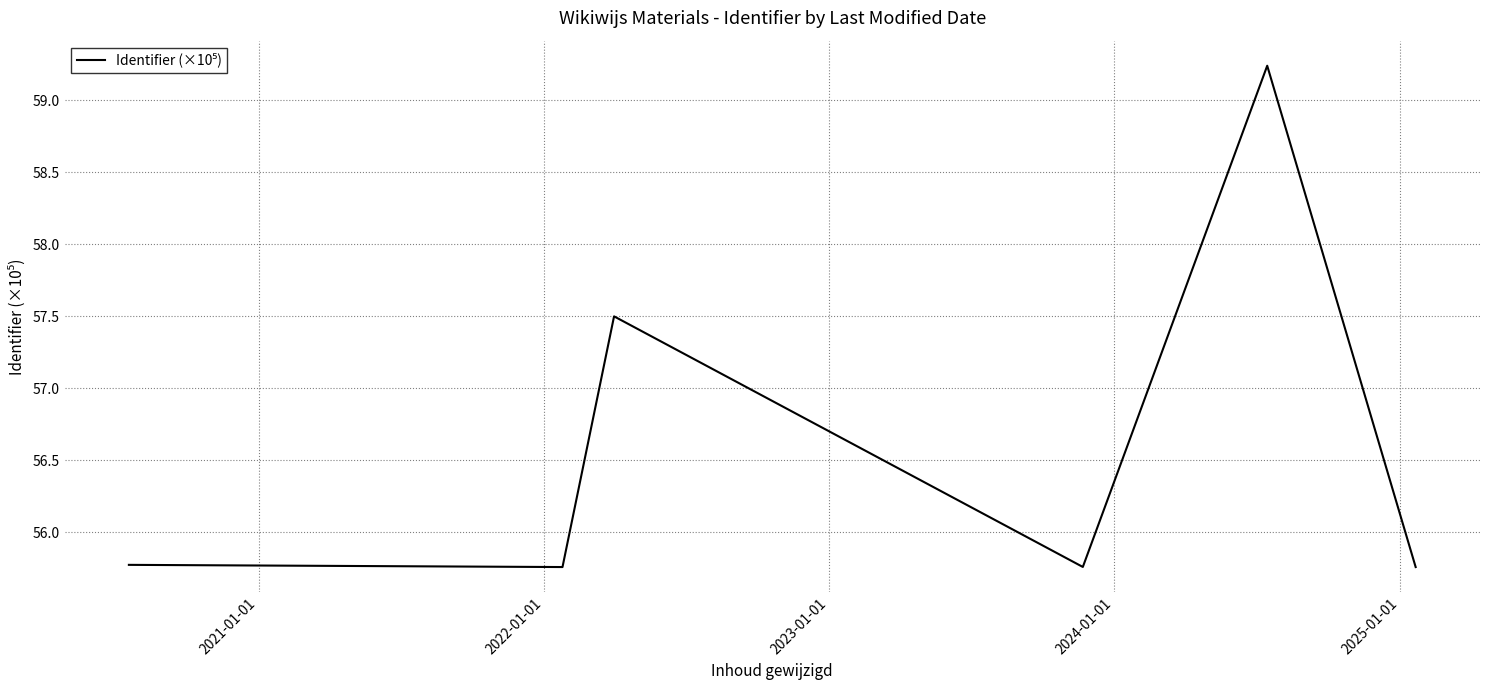

True or false: there are more than 2 points higher than both neighbors.

False